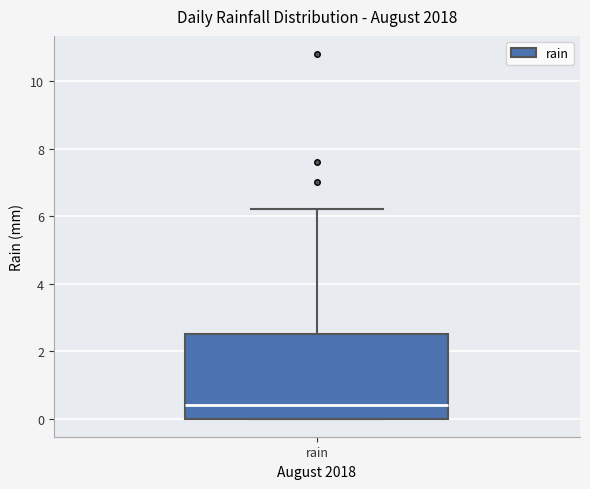

Transcribe this box plot: give where the median line is, the range the box spans, and where the two whiskers end, as read against the y-axis. The values are not printed on the chart, so give them approximately, as read against the axis.

median 0.4, box 0.0 to 2.6, whiskers 0.0 to 6.2